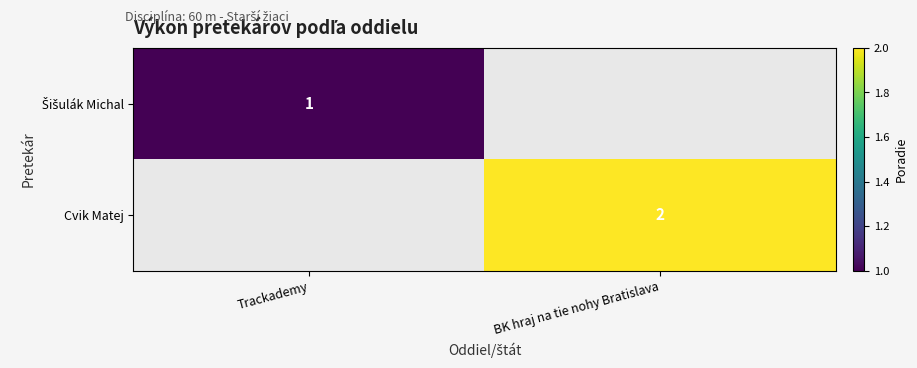

True or false: Cvik Matej has a value of 2 at BK hraj na tie nohy Bratislava.

True